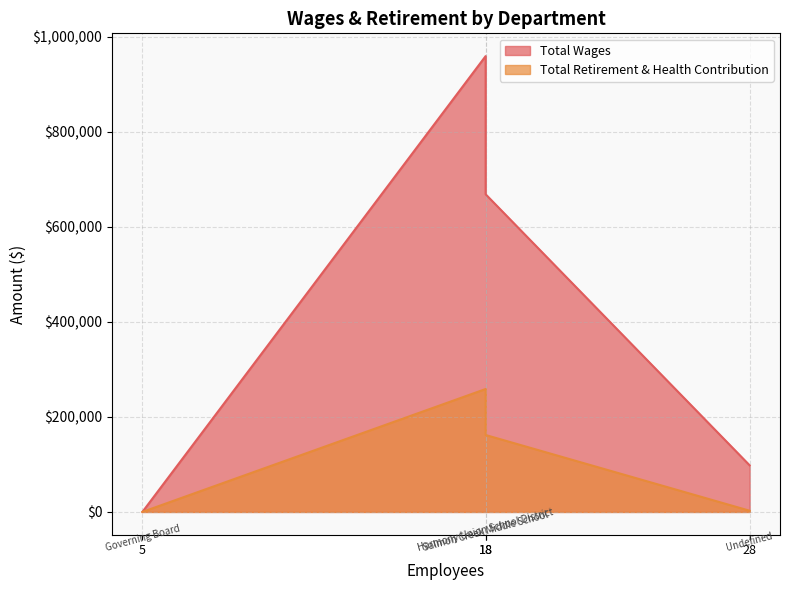

At which label does Total Retirement & Health Contribution first exceed 161799?

Salmon Creek Middle School